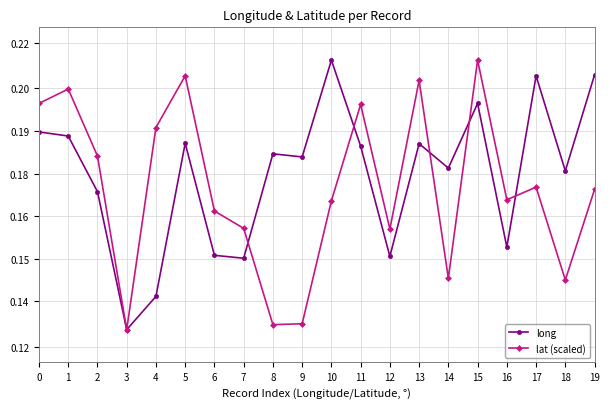

At 4, list the series in order from largest to smallest.

lat (scaled), long